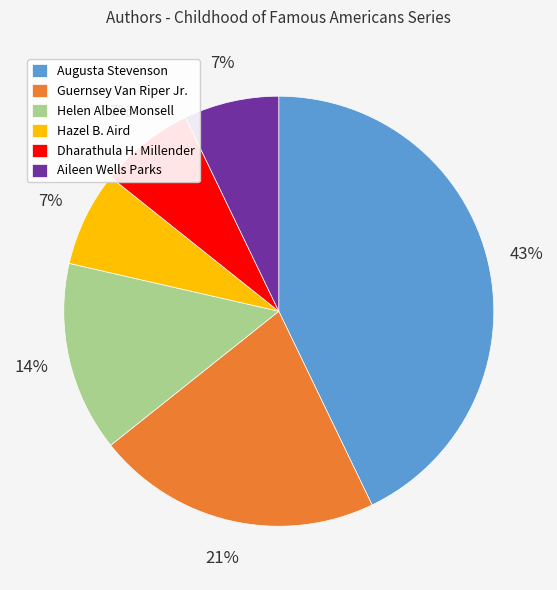

How many slices are in this pie chart?

6